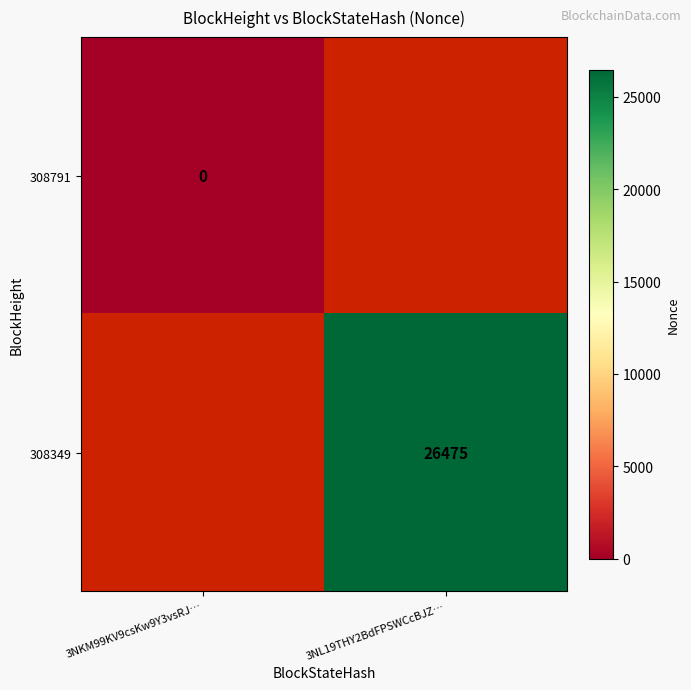

List the labels in order of 308791 value, largest first.

3NKM99KV9csKw9Y3vsRJ…, 3NL19THY2BdFPSWCcBJZ…